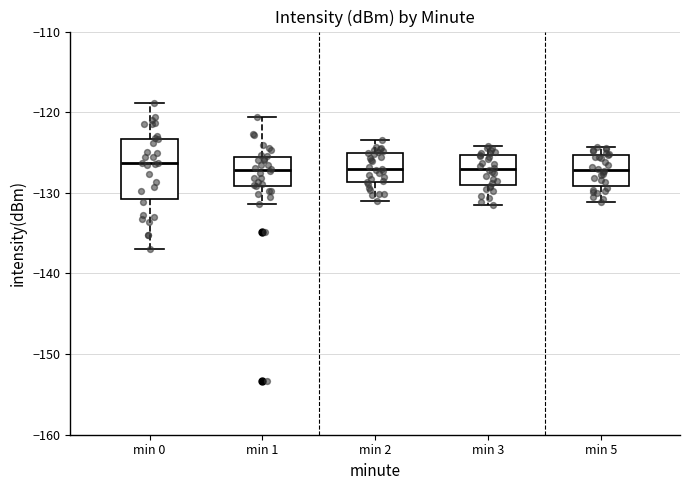

Reading left to right, read every box against the y-axis: the position of its median line, the range the box covers, and the ends of its whiskers. The values are not printed on the chart, so give them approximately, as read against the axis.

min 0: median -126, box -131 to -123, whiskers -137 to -119
min 1: median -127, box -129 to -125, whiskers -131 to -121
min 2: median -127, box -129 to -125, whiskers -131 to -123
min 3: median -127, box -129 to -125, whiskers -131 to -124
min 5: median -127, box -129 to -125, whiskers -131 to -124